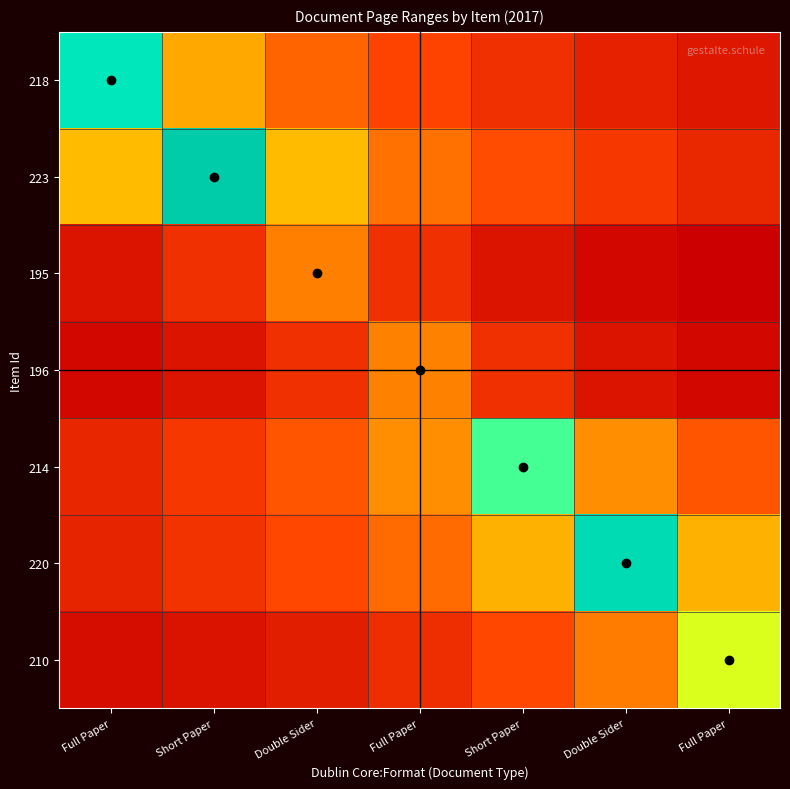

At which category is the sum across all series the highest?

Double Sider